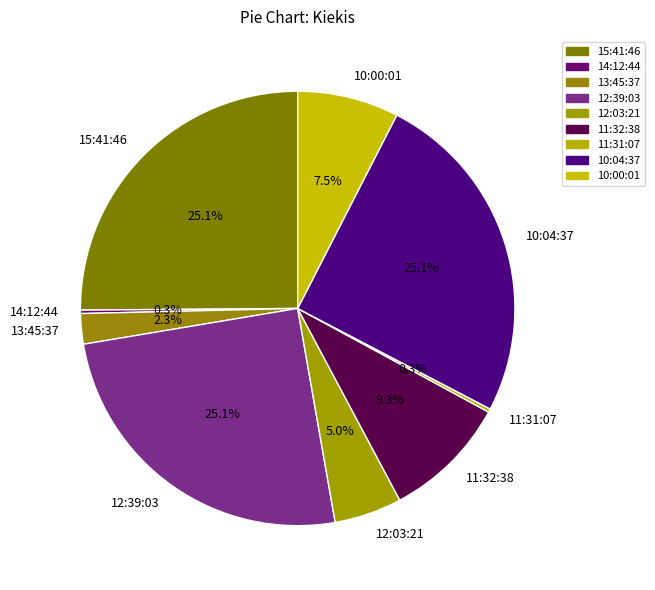

Do 11:32:38 and 12:03:21 together represent more than half of the pie?

No